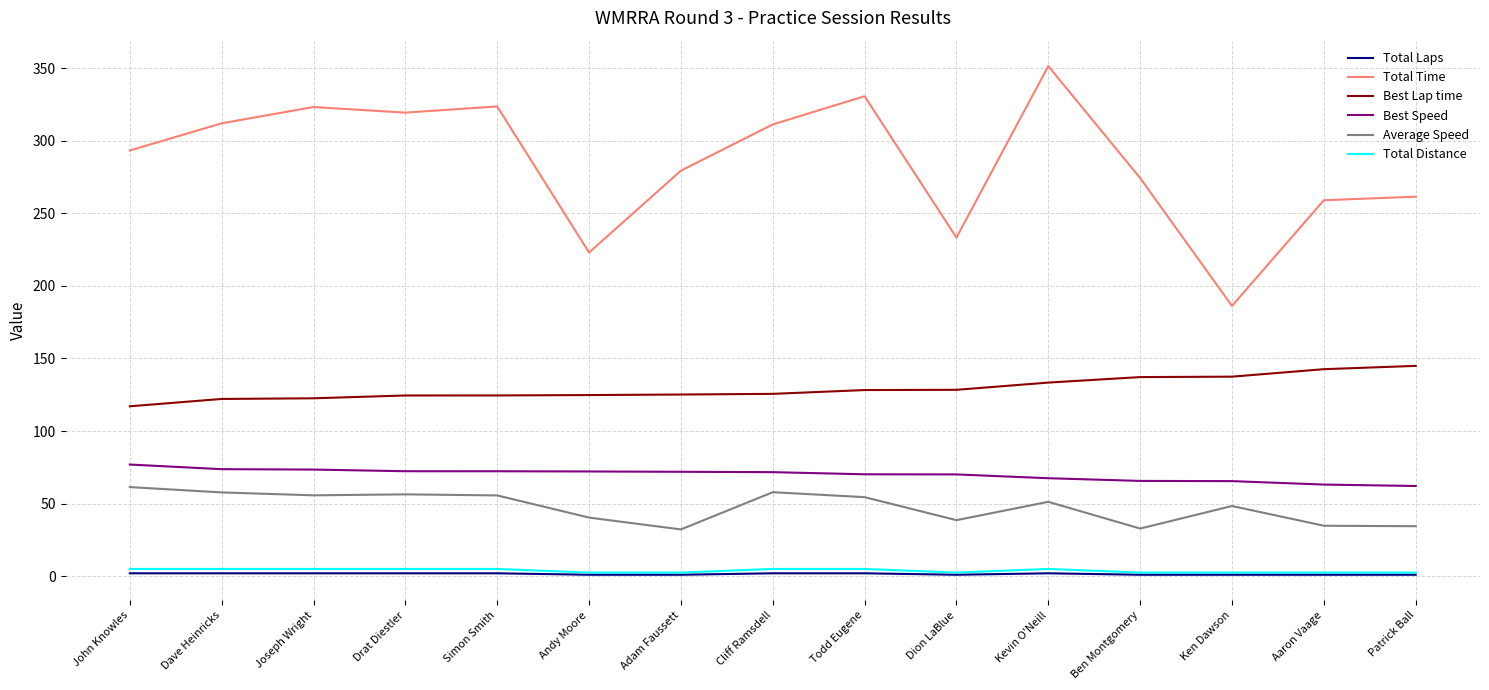

Count the number of categories in the chart.

15